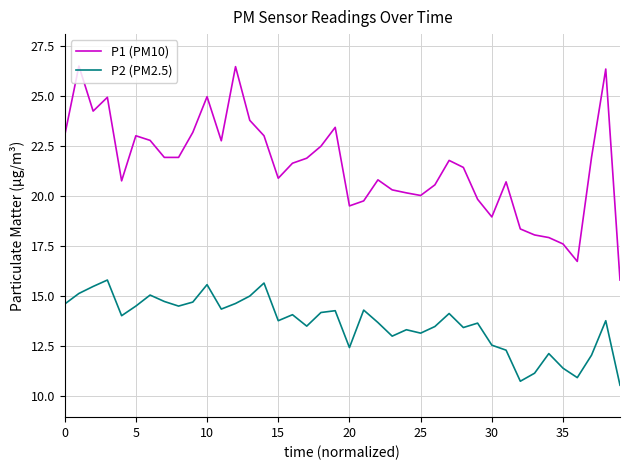

Which series has the largest range (max minus min)?

P1 (PM10)